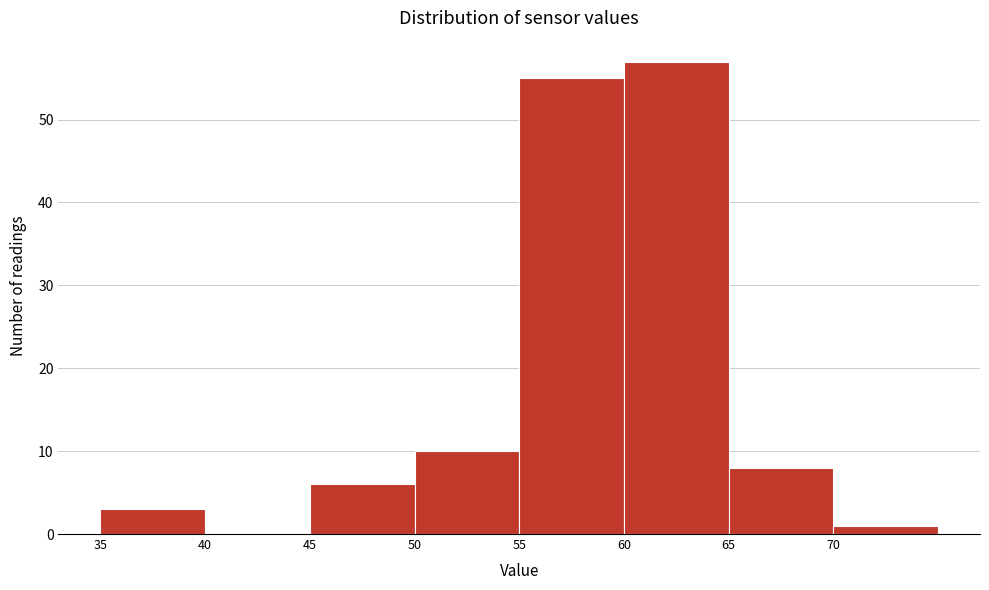

How tall is the bar that spans 35 to 40 on the x-axis? The values are not printed on the chart, so give them approximately, as read against the axis.

3